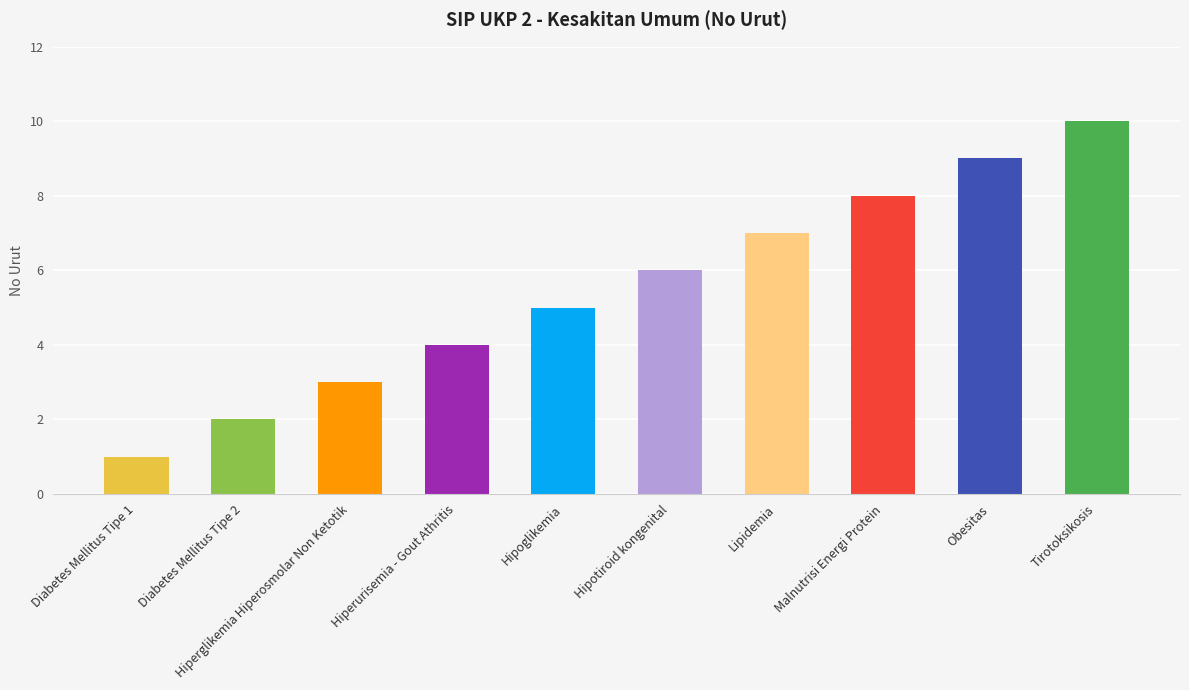

Is it true that the value at Obesitas is 9?

True